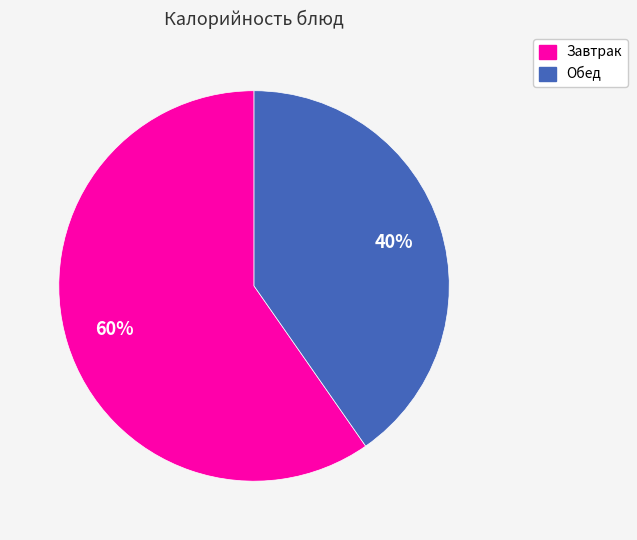

To the nearest percent, what is the average slice percentage?

50%